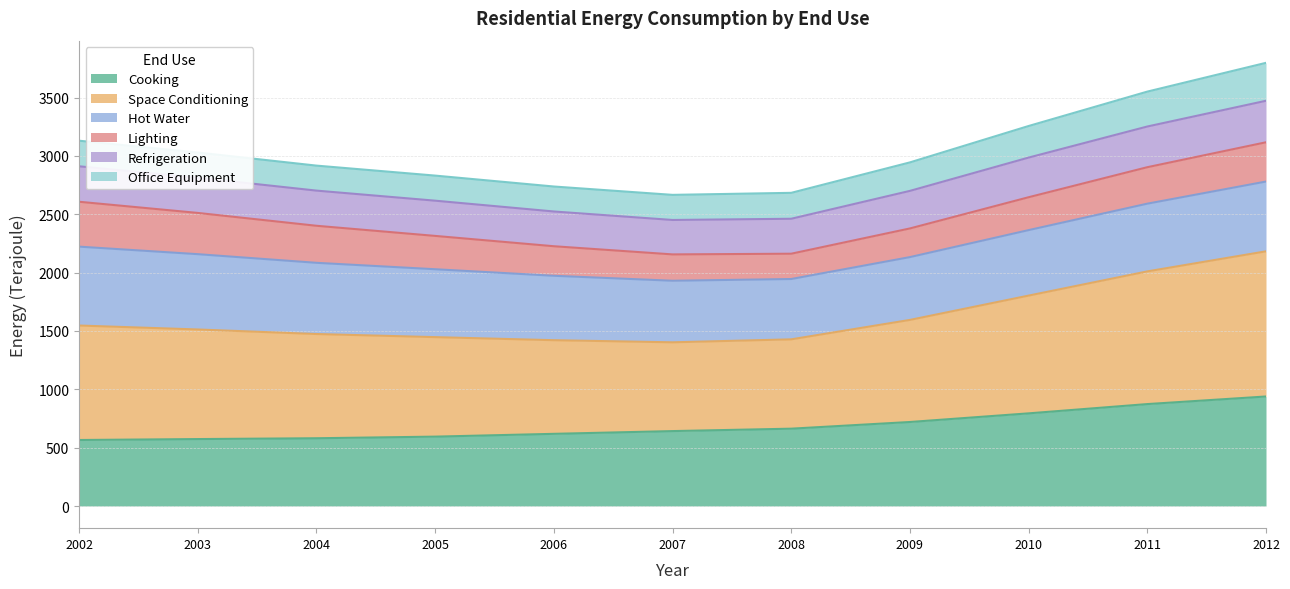

What is the maximum value for Cooking?

938.4